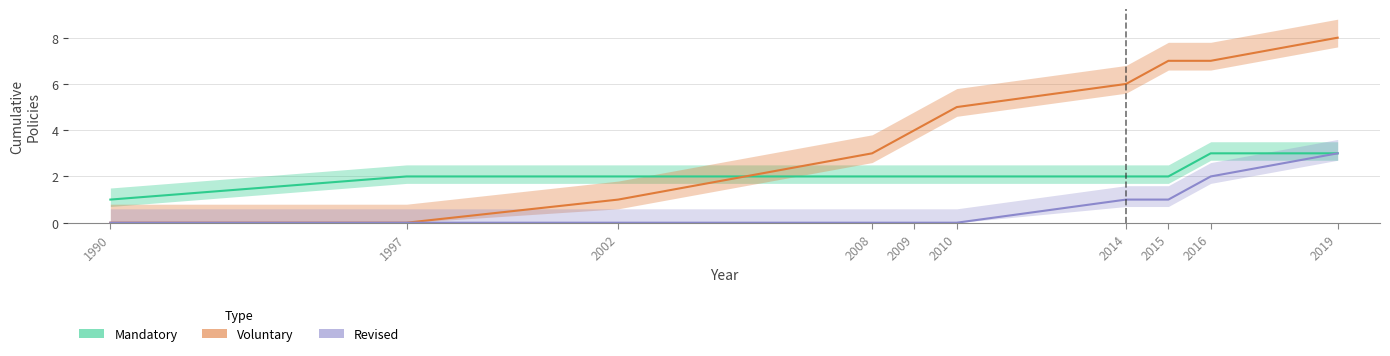

At how many categories does at least one series exceed 3?

6